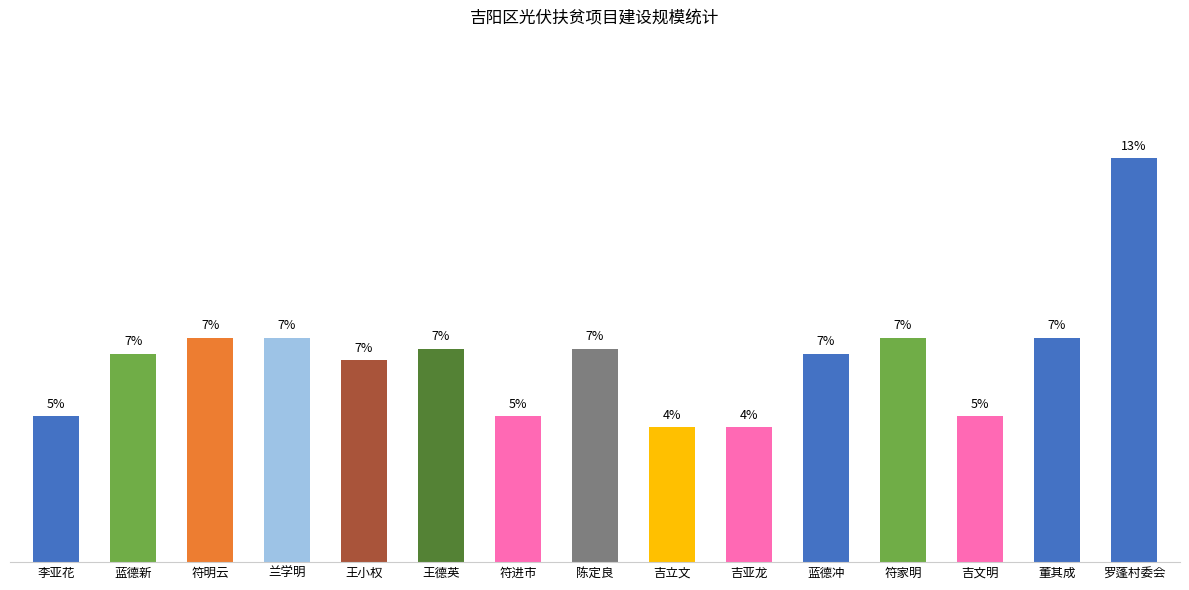

What is the label of the 1st bar from the right?

罗蓬村委会